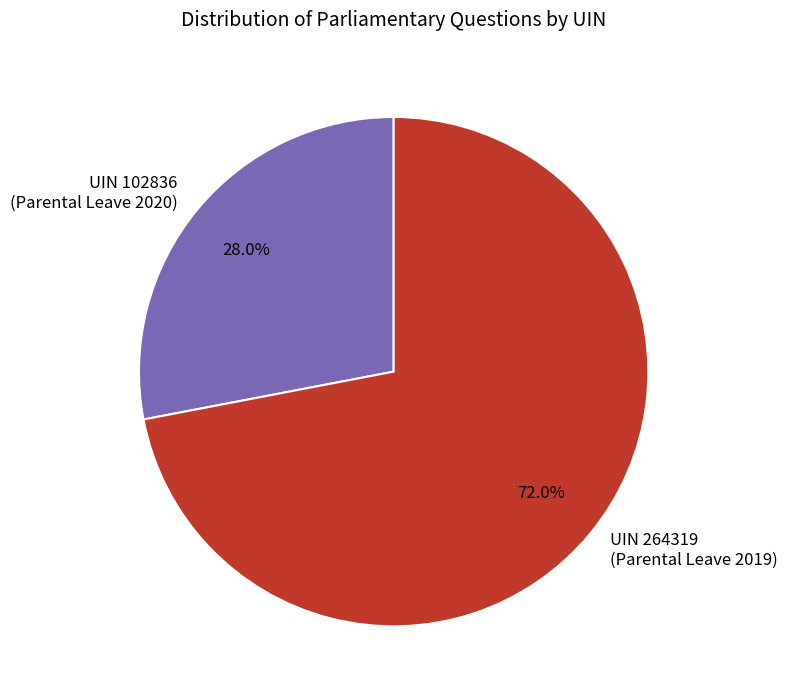

Is there any slice that represents more than half of the pie?

Yes